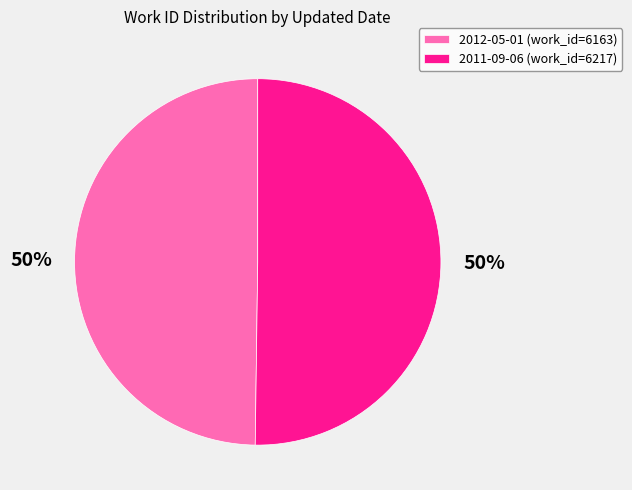

Approximately how many times larger is the value at 2012-05-01 (work_id=6163) compared to 2011-09-06 (work_id=6217)?

1.0